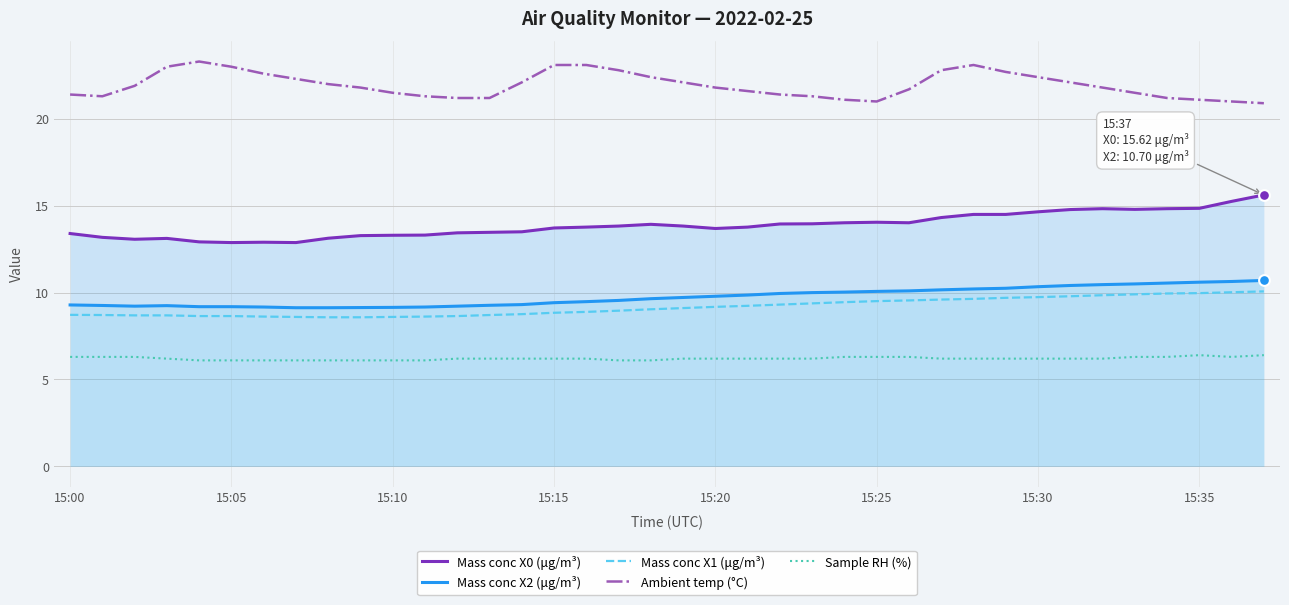

Which series has the largest total across all categories?

Ambient temp (°C)